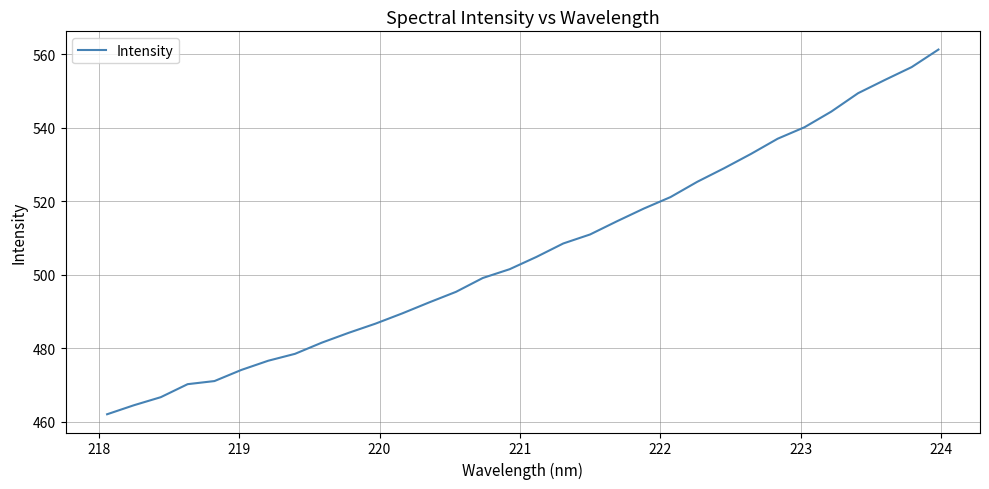

How many lines are shown in the chart?

1